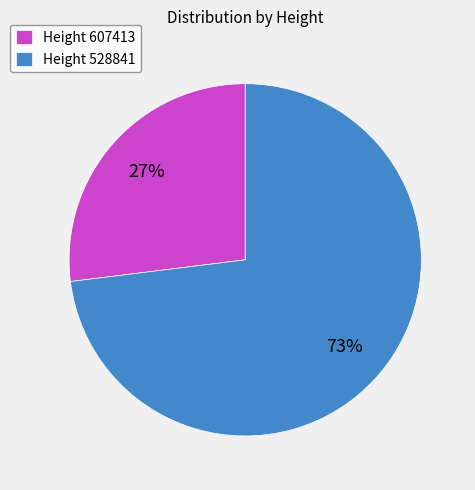

The Height 528841 slice represents 87% of the pie. True or false?

False